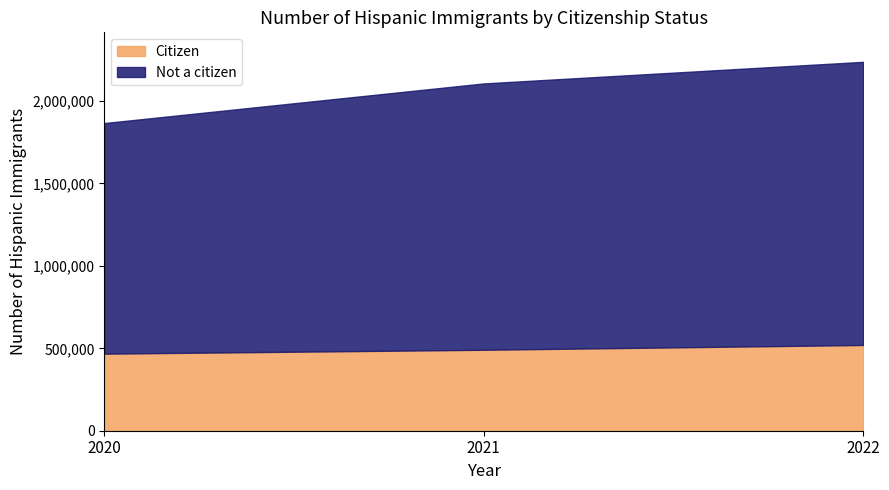

What is the difference between the maximum and minimum values in the Not a citizen series?

318743